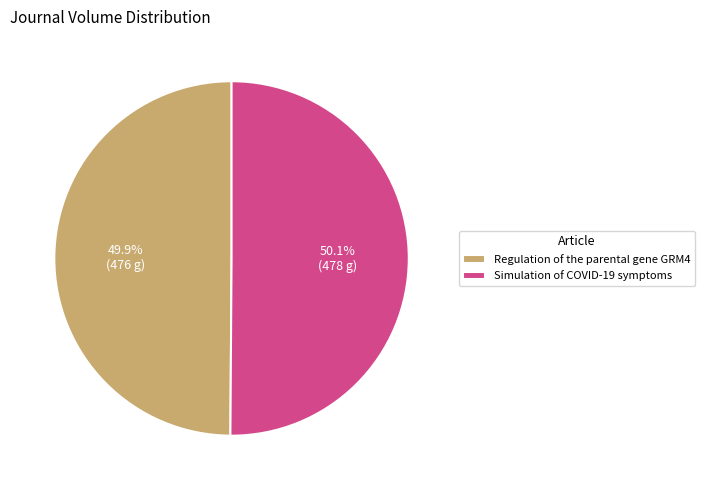

The Regulation of the parental gene GRM4 slice represents 39% of the pie. True or false?

False